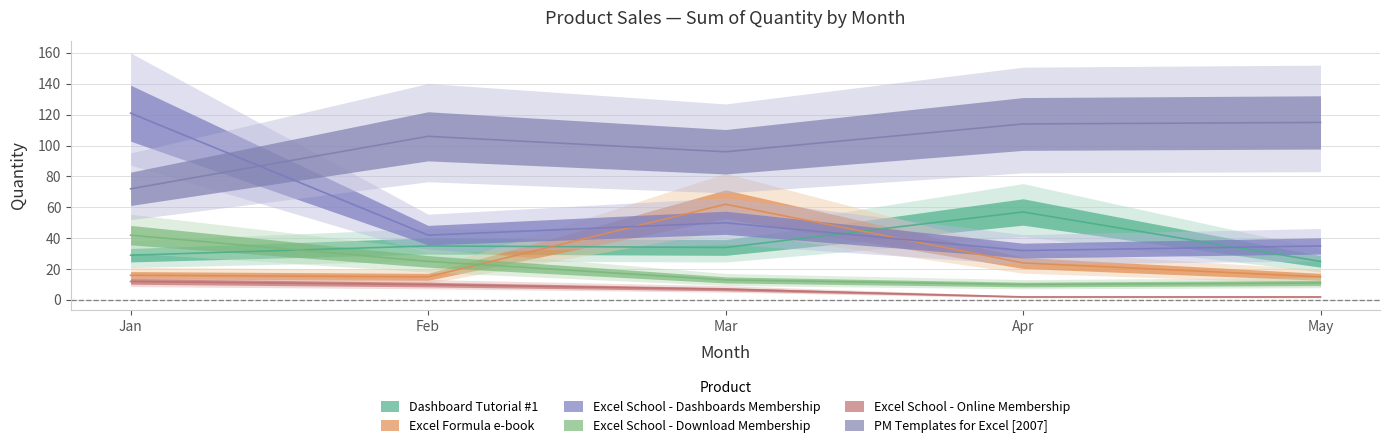

At how many categories does at least one series exceed 96?

4